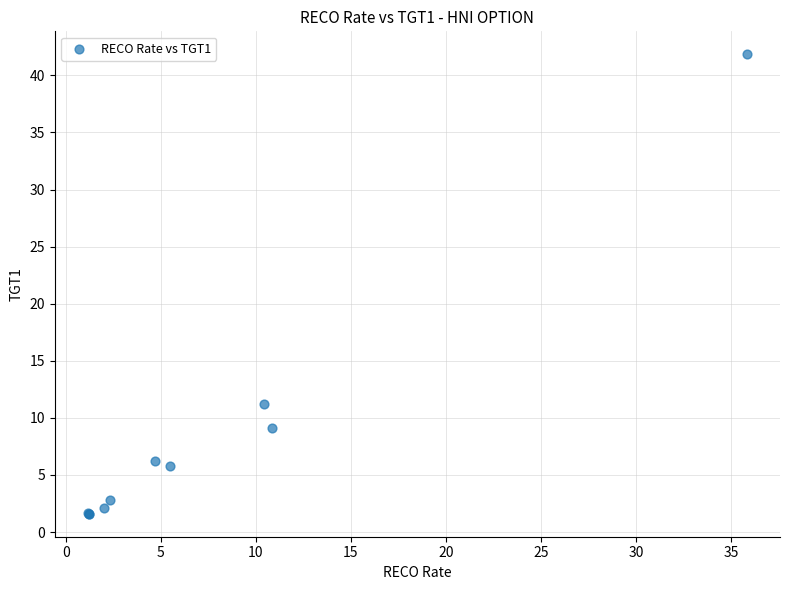

What Y value in the scatter plot is closest to 21?

11.2